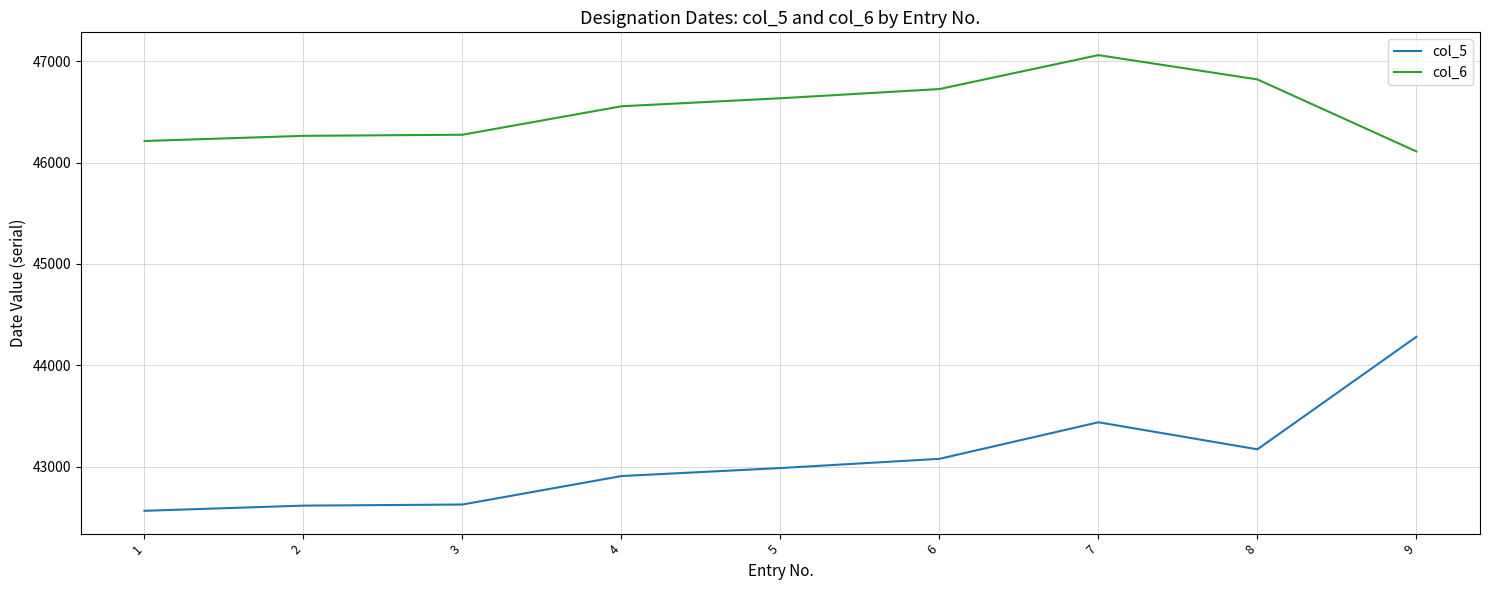

What is the sum of all col_6 values?

418670